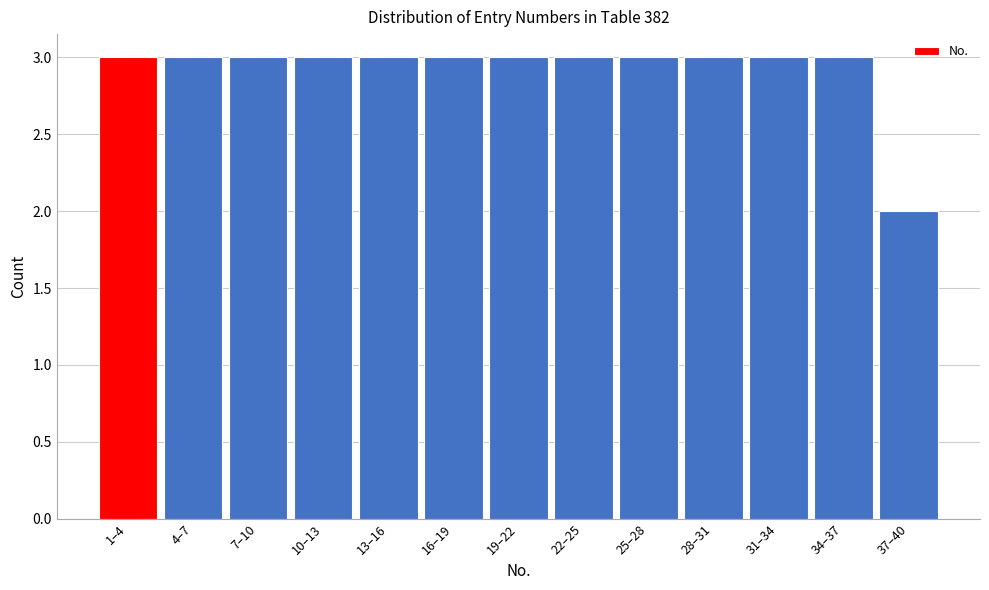

Reading left to right, what are all the values shown in this chart?

1–4=3	4–7=3	7–10=3	10–13=3	13–16=3	16–19=3	19–22=3	22–25=3	25–28=3	28–31=3	31–34=3	34–37=3	37–40=2